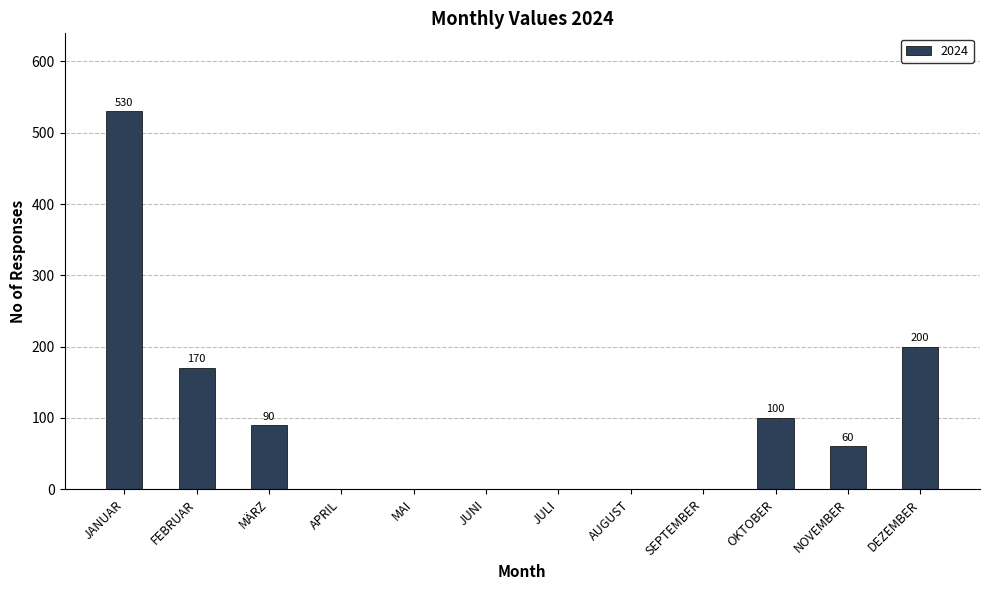

Between FEBRUAR and JULI, which is larger?

FEBRUAR